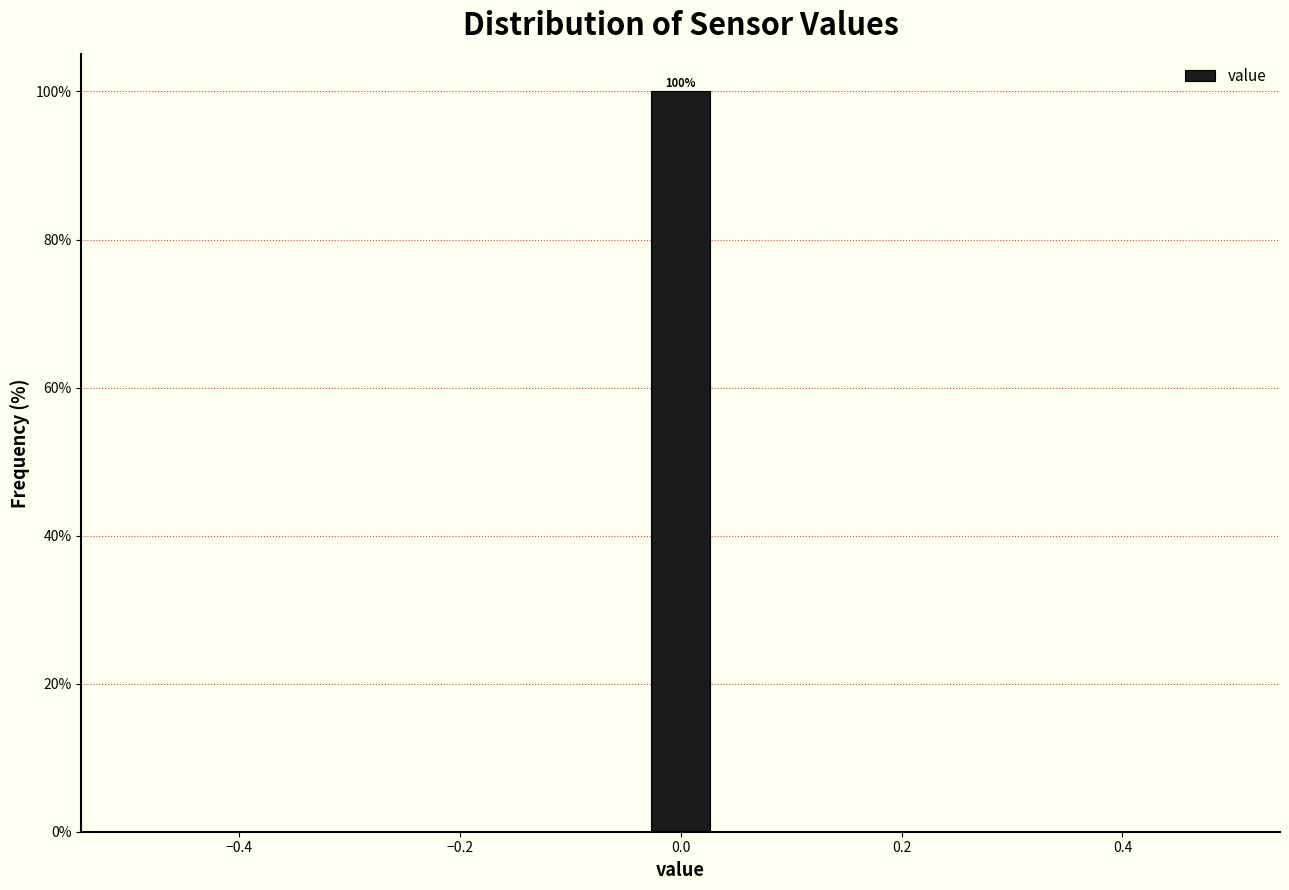

Around what value on the x-axis is the tallest bar? Give the approximate position of its centre, as read against the axis.

0.00